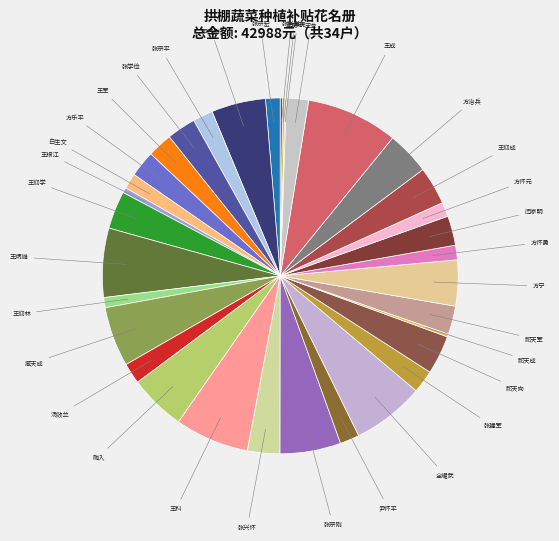

Do 王仰学 and 张宗宏 together represent more than half of the pie?

No